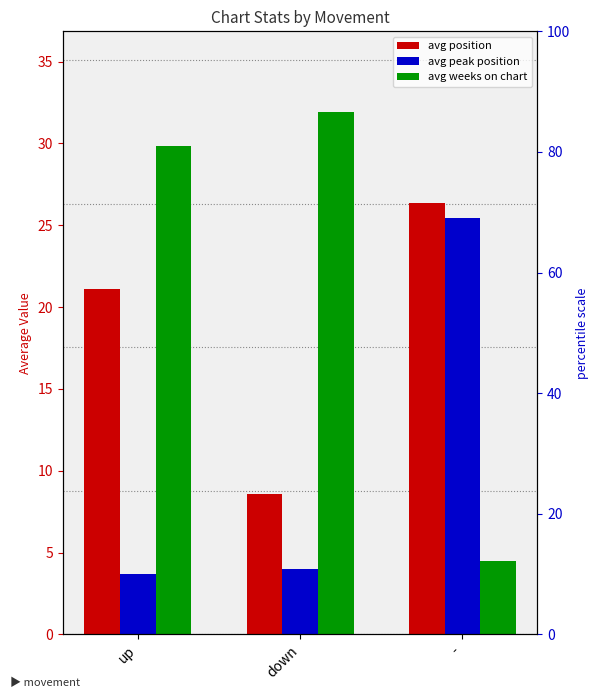

How many bars are there in each group?

3